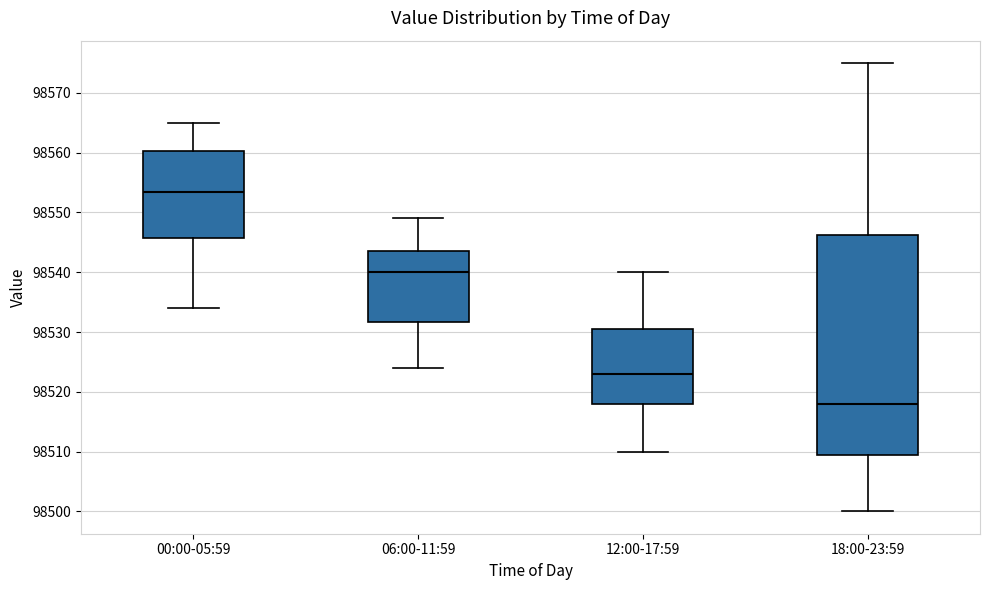

Reading left to right, transcribe this box plot: for each box, give where its median line is, the range the box spans, and where its two whiskers end, as read against the y-axis. The values are not printed on the chart, so give them approximately, as read against the axis.

00:00-05:59: median 98554, box 98546 to 98560, whiskers 98534 to 98565
06:00-11:59: median 98540, box 98532 to 98544, whiskers 98524 to 98549
12:00-17:59: median 98523, box 98518 to 98531, whiskers 98510 to 98540
18:00-23:59: median 98518, box 98510 to 98546, whiskers 98500 to 98575